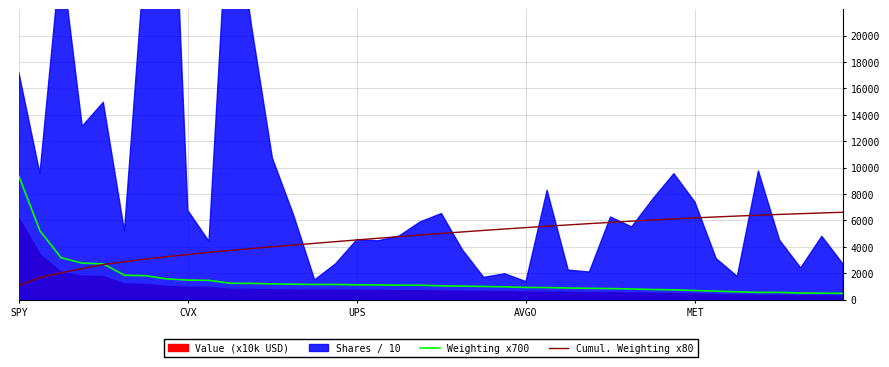

What is the average value of the Cumul. Weighting x80 series?

4683.3